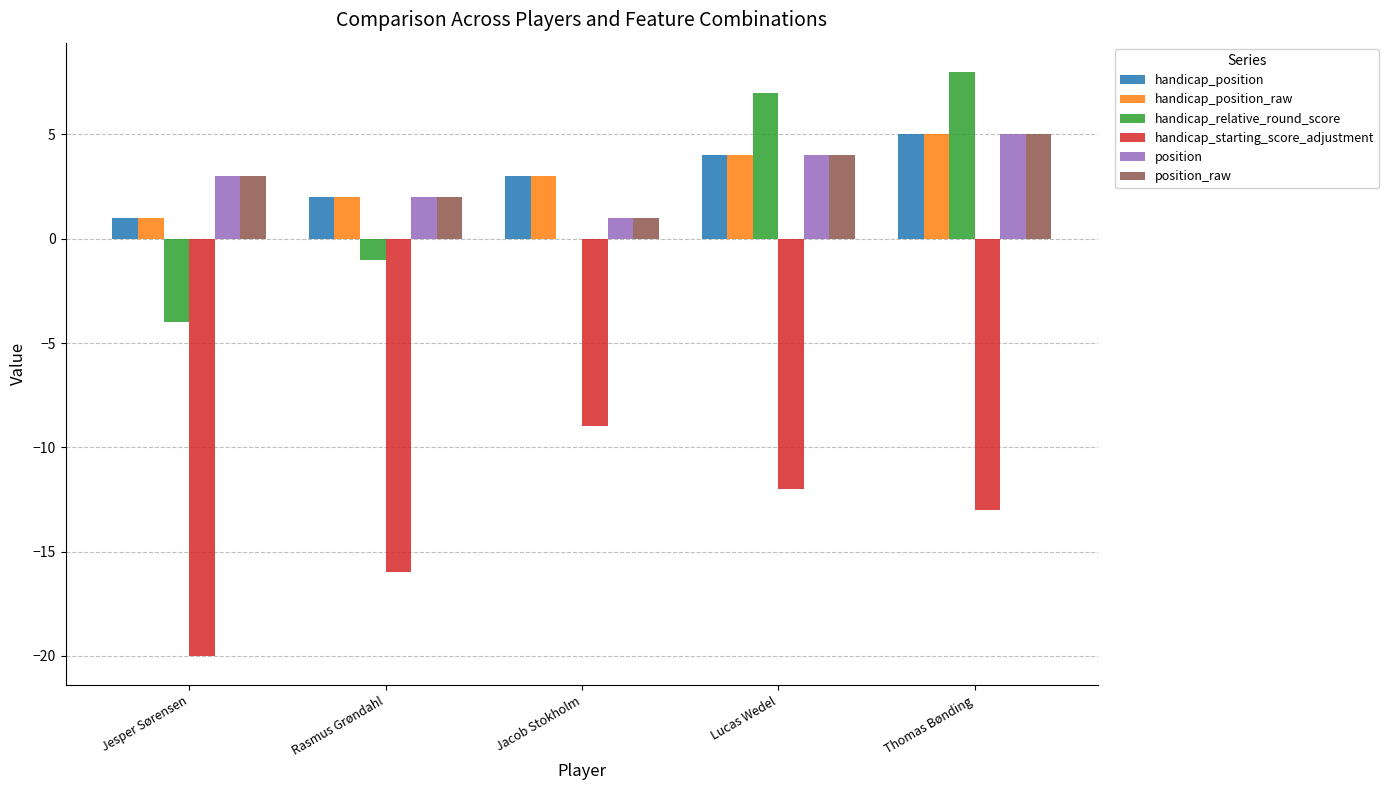

True or false: handicap_starting_score_adjustment has a value of -2 at Jacob Stokholm.

False